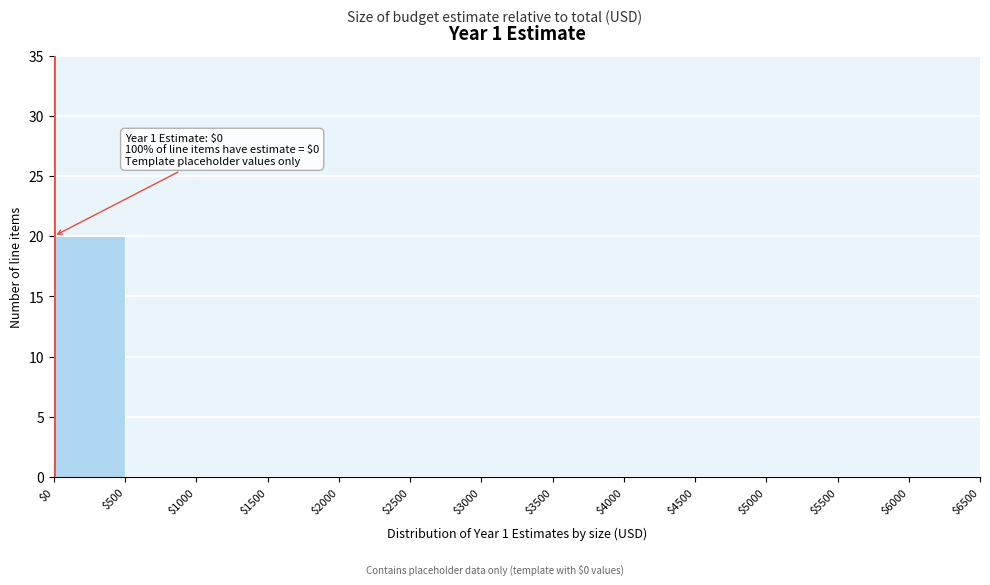

Over which range of the x-axis is the bar tallest?

$0 to $500